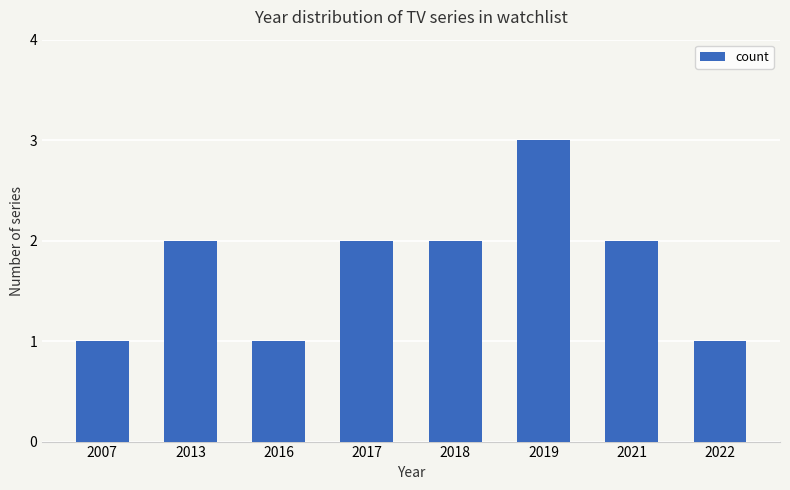

What is the change in value from 2007 to 2019?

+2